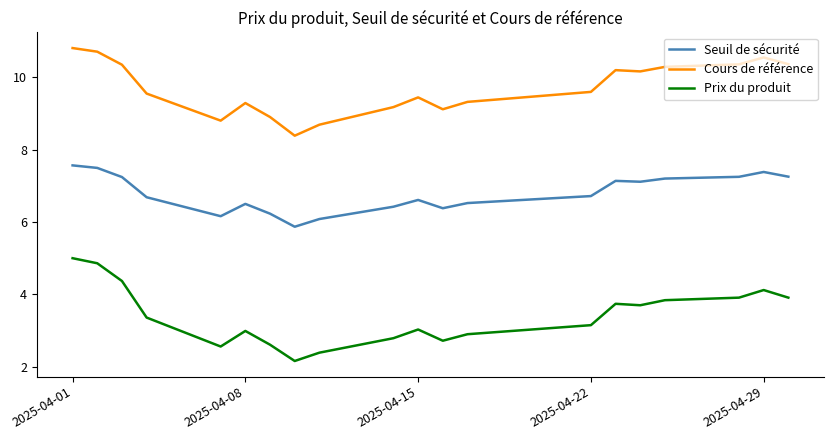

How many lines are shown in the chart?

3